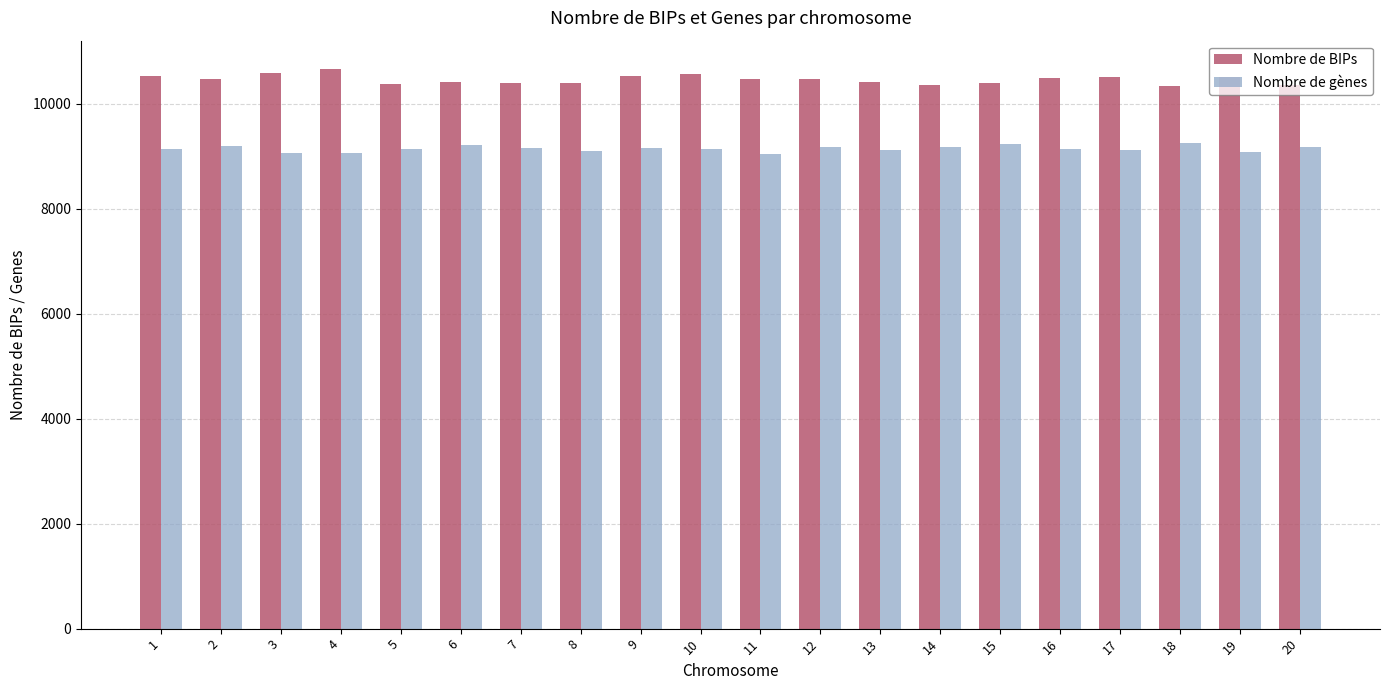

Is the value of Nombre de BIPs at 6 greater than the value of Nombre de gènes at 4?

Yes